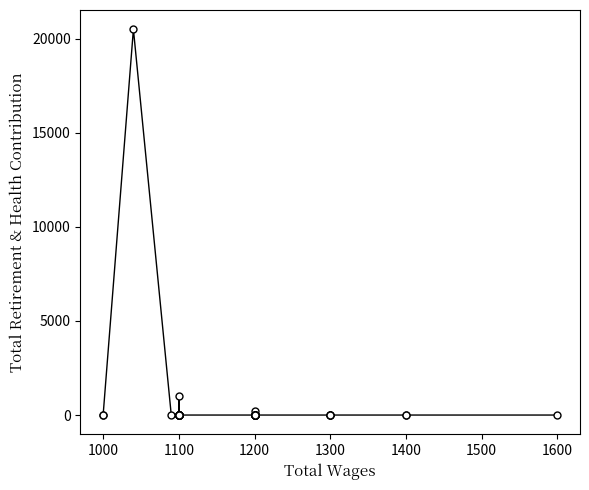

What is the label of the 11th point from the right?

1100